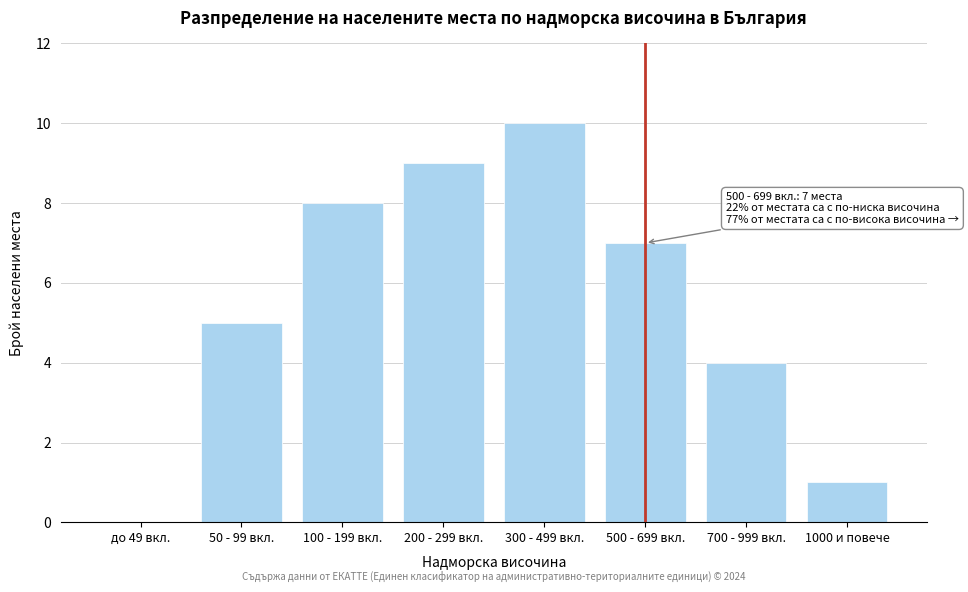

Reading left to right, extract all data points from this chart.

до 49 вкл.=0	50 - 99 вкл.=5	100 - 199 вкл.=8	200 - 299 вкл.=9	300 - 499 вкл.=10	500 - 699 вкл.=7	700 - 999 вкл.=4	1000 и повече=1